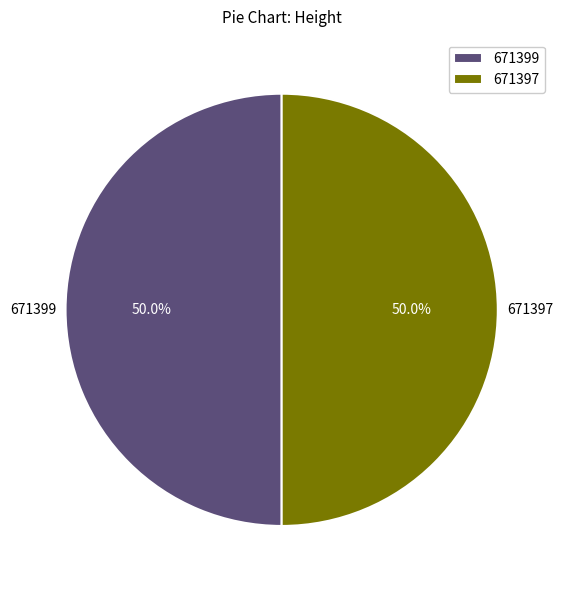

Combined, do 671397 and 671399 account for over 50%?

Yes